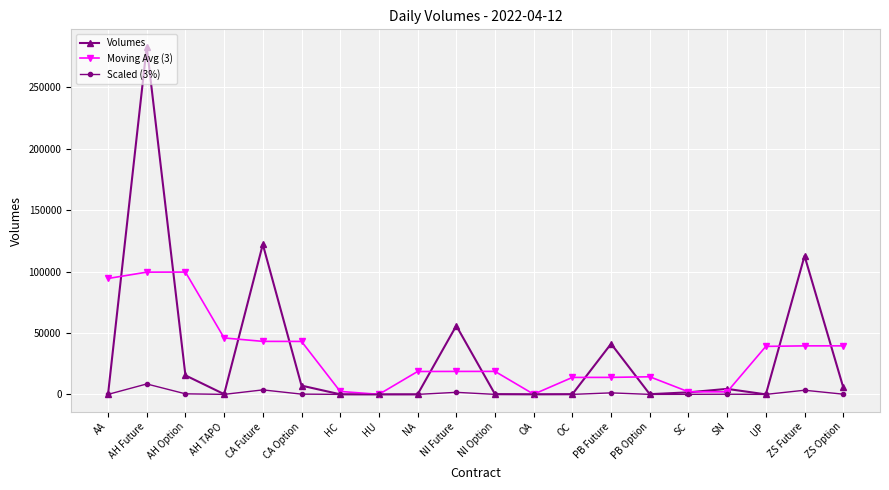

What position from the left is UP?

18